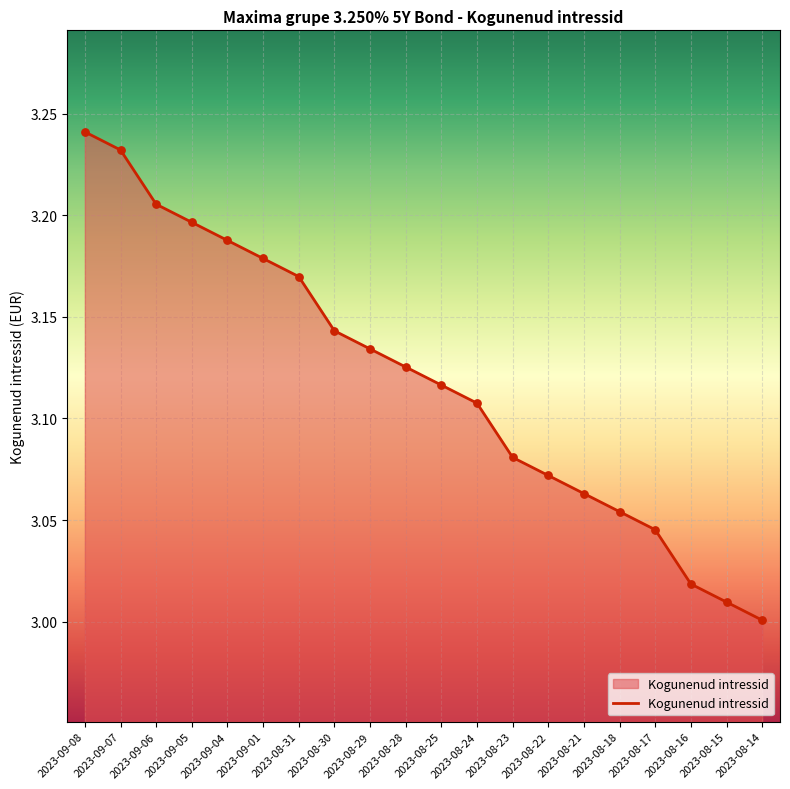

What is the change in value from 2023-09-05 to 2023-08-21?

-0.1